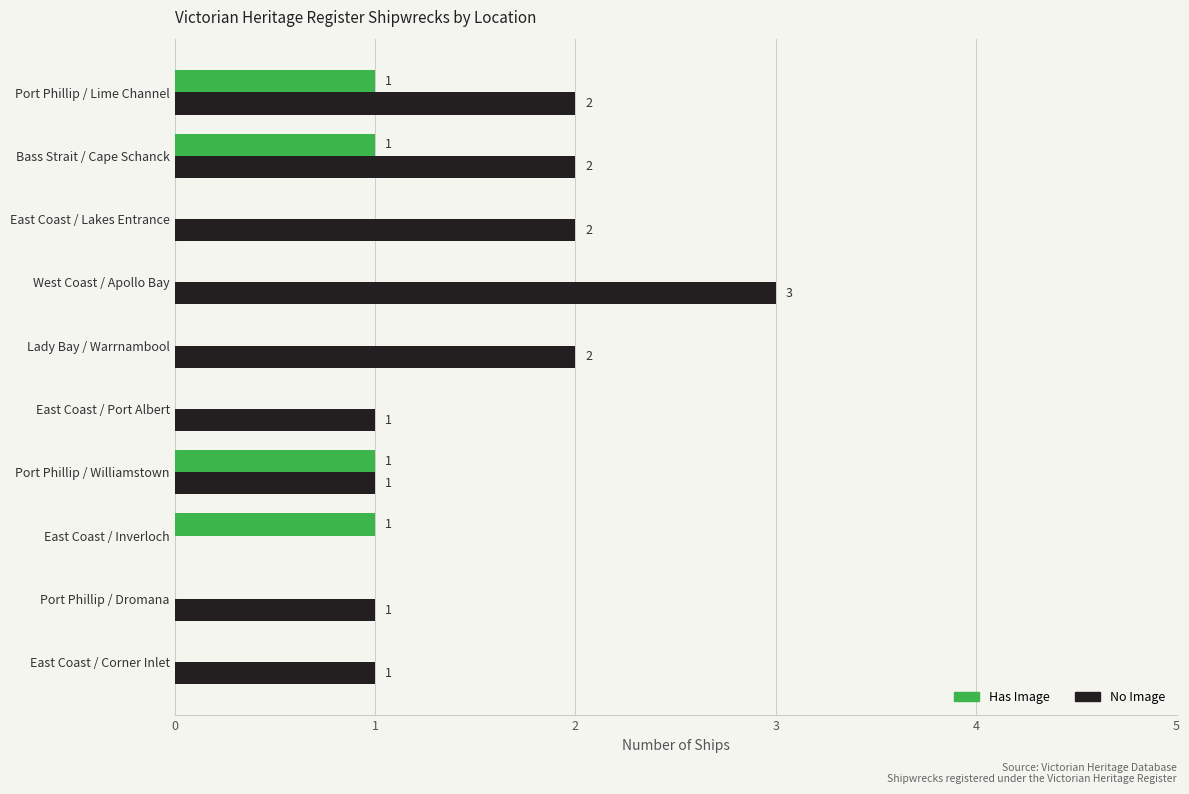

The No Image series shows 2 at Port Phillip / Lime Channel. True or false?

True